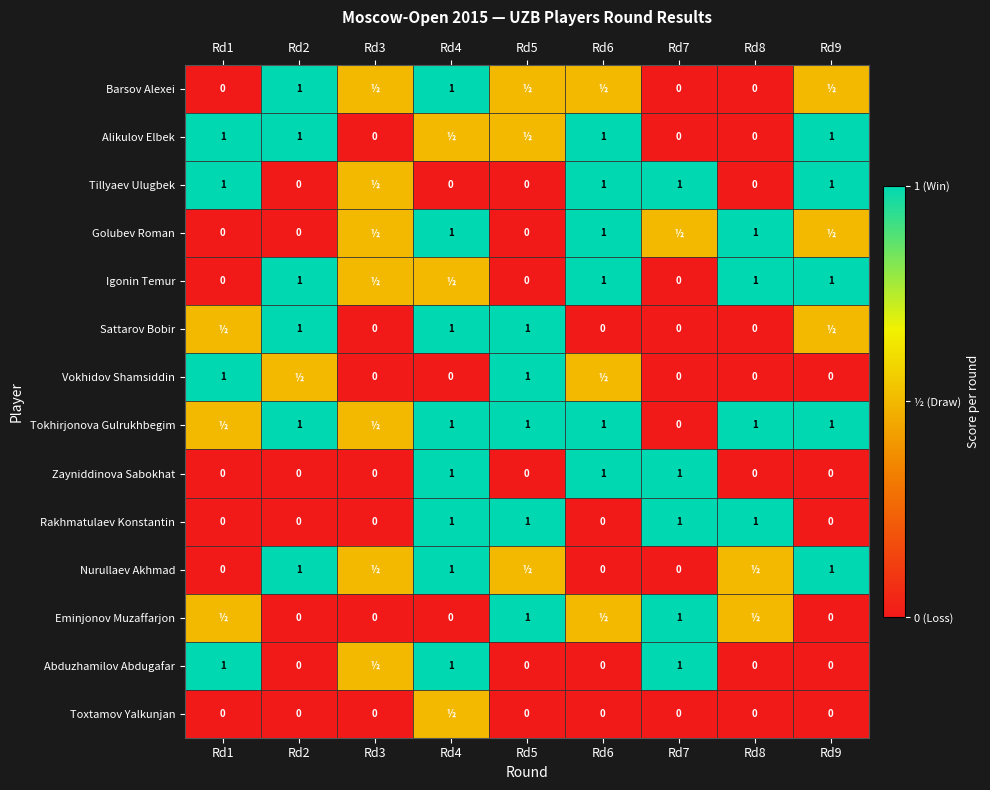

What is the greatest value displayed?

1.0